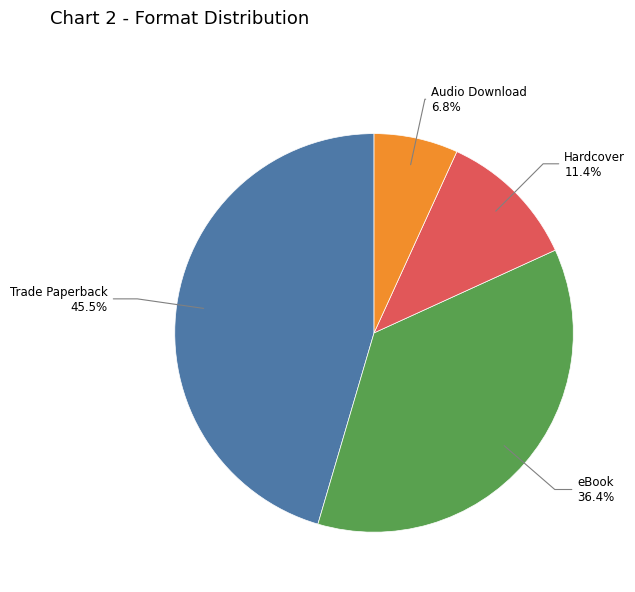

Which has a higher value, eBook or Audio Download?

eBook